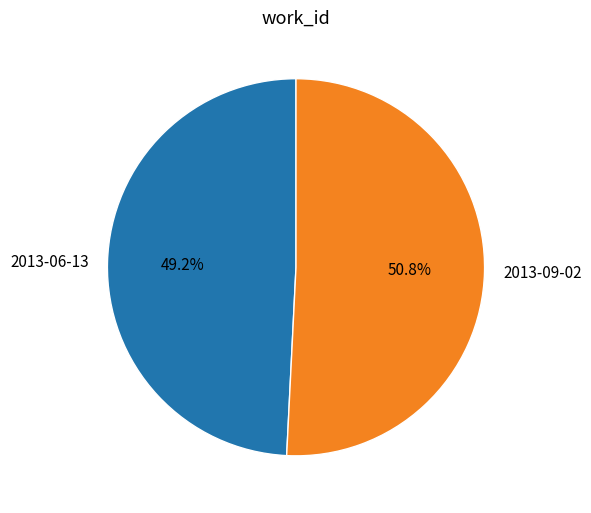

True or false: 2013-09-02 accounts for 51% of the total.

True